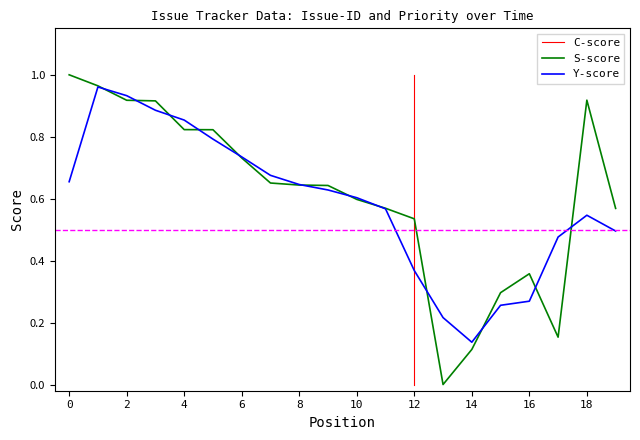

Reading right to left, list all the values displayed in this chart.

0.6	0.9	0.2	0.4	0.3	0.1	0.0	0.5	0.6	0.6	0.6	0.6	0.7	0.7	0.8	0.8	0.9	0.9	1.0	1.0